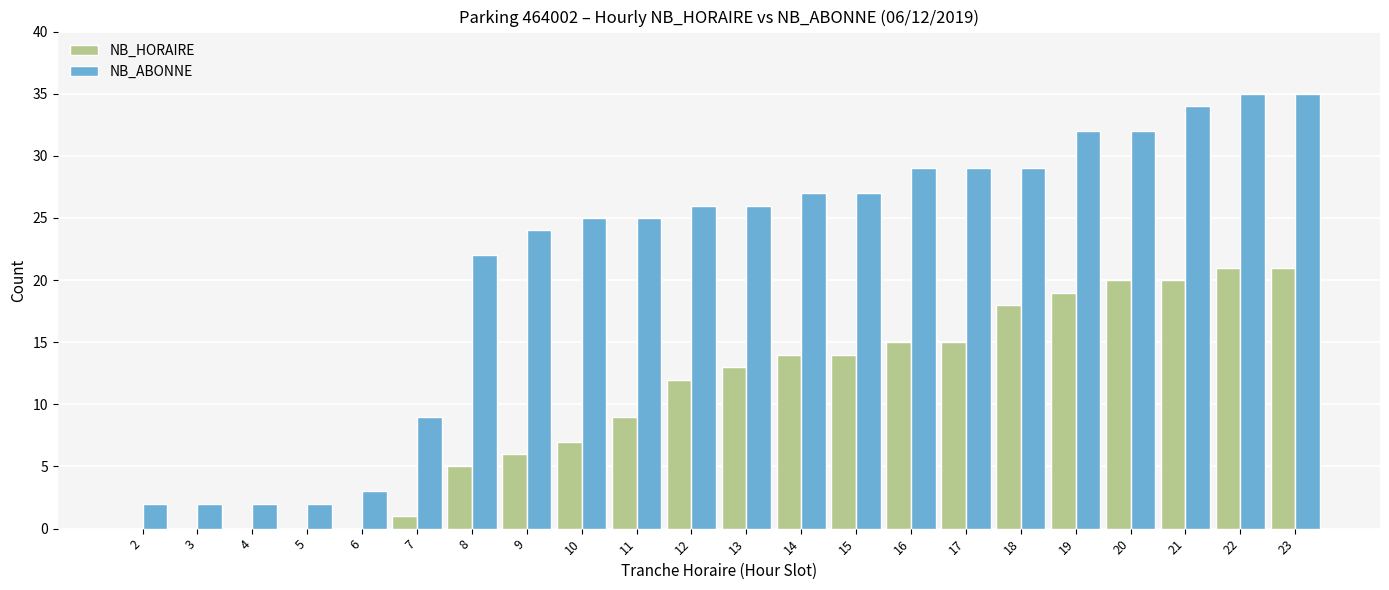

Are the bars grouped side by side (vs. stacked)?

Yes